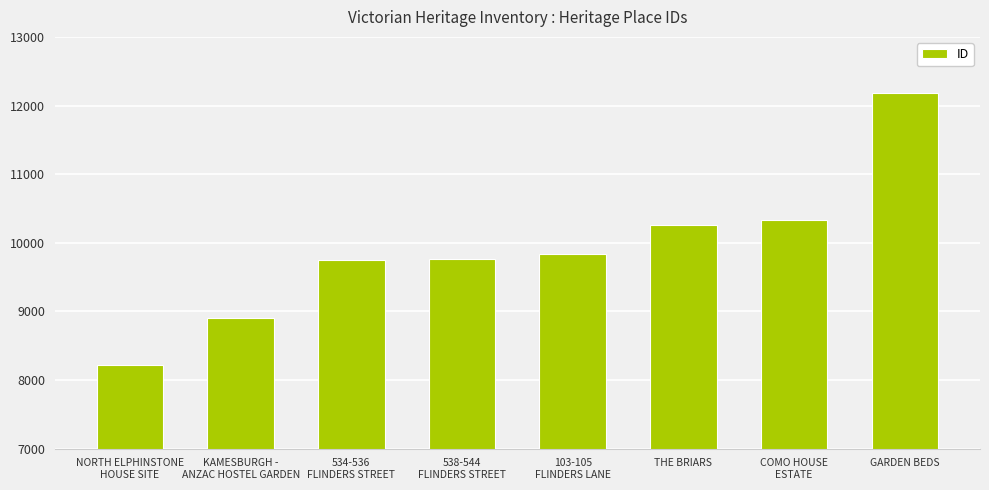

What is the sum of the values at 103-105
FLINDERS LANE and 538-544
FLINDERS STREET?

19599